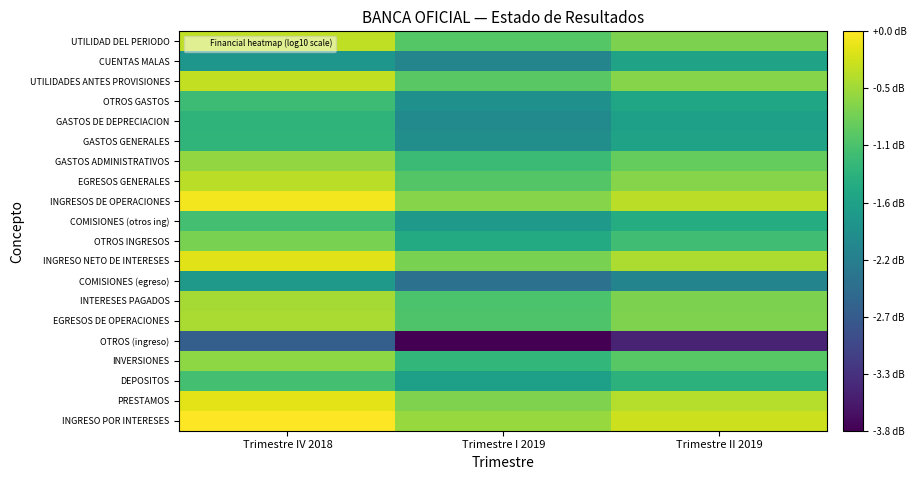

At which category does the chart reach its peak across all series?

Trimestre IV 2018